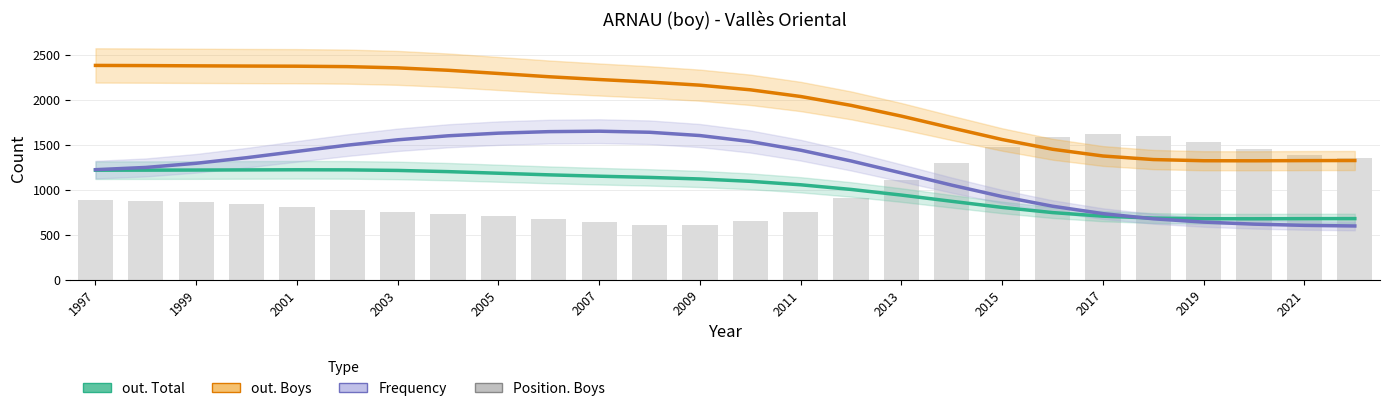

At which category does the chart reach its peak across all series?

1997